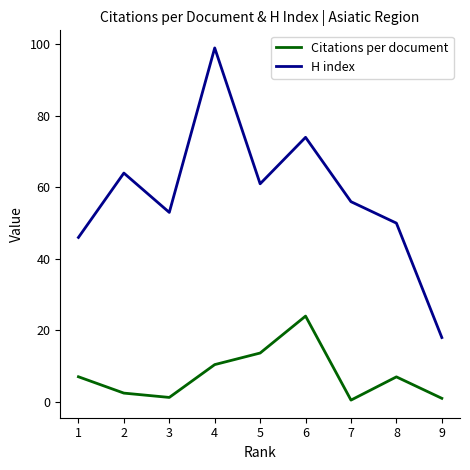

Between 4 and 8, which series saw the biggest shift?

H index